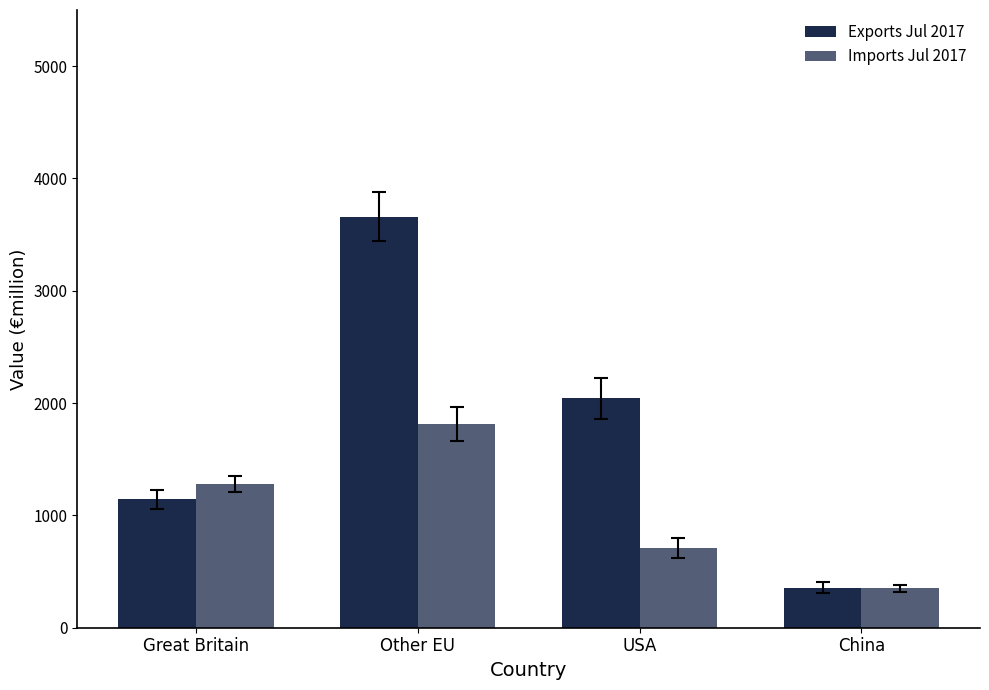

What is the average value of the Imports Jul 2017 series?

1038.1